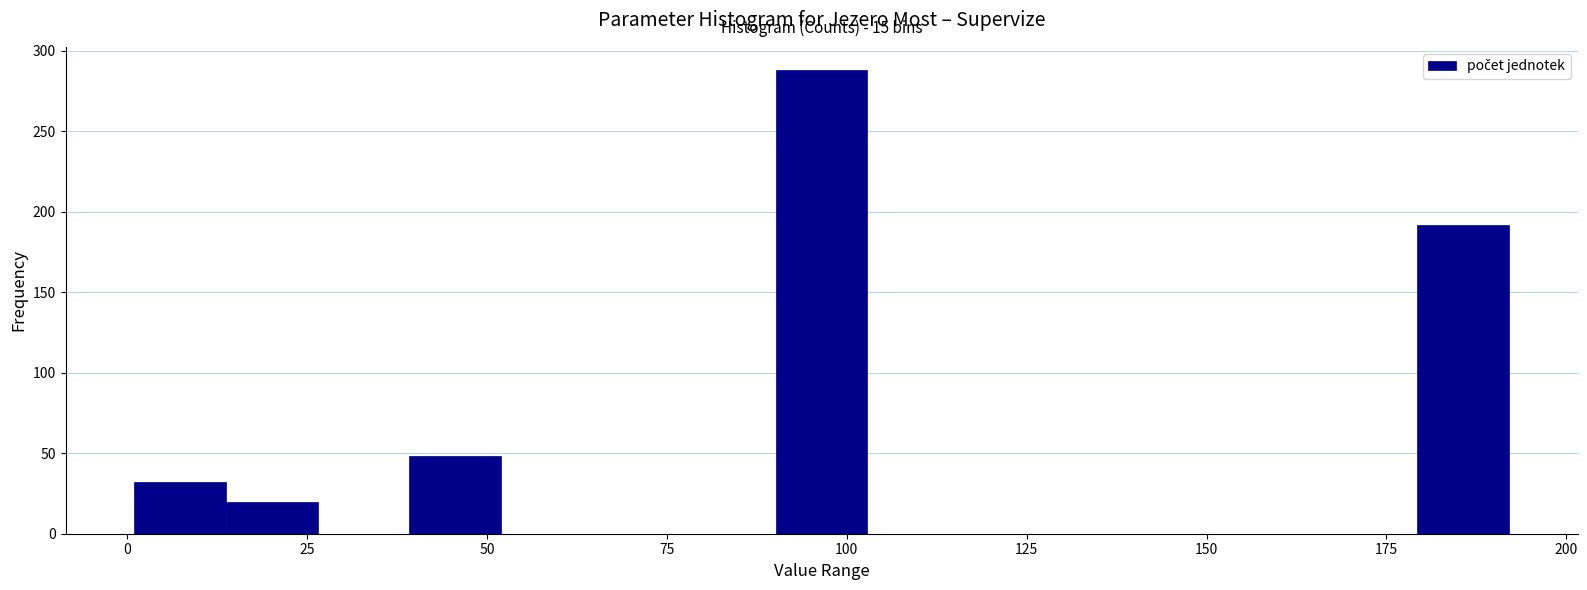

Around what value on the x-axis is the tallest bar? Give the approximate position of its centre, as read against the axis.

95